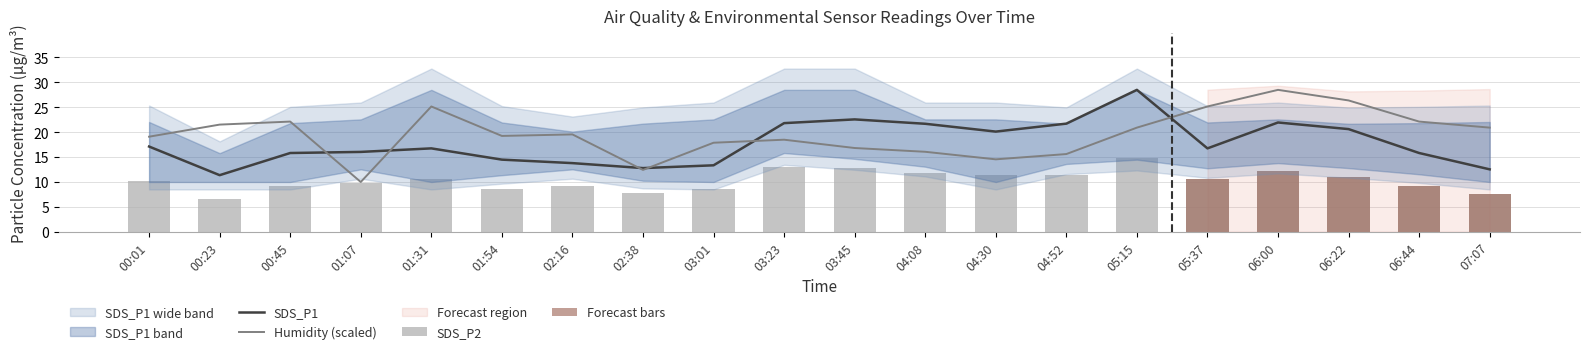

What is the value of the SDS_P2 bar at the 4th from the left?

9.8